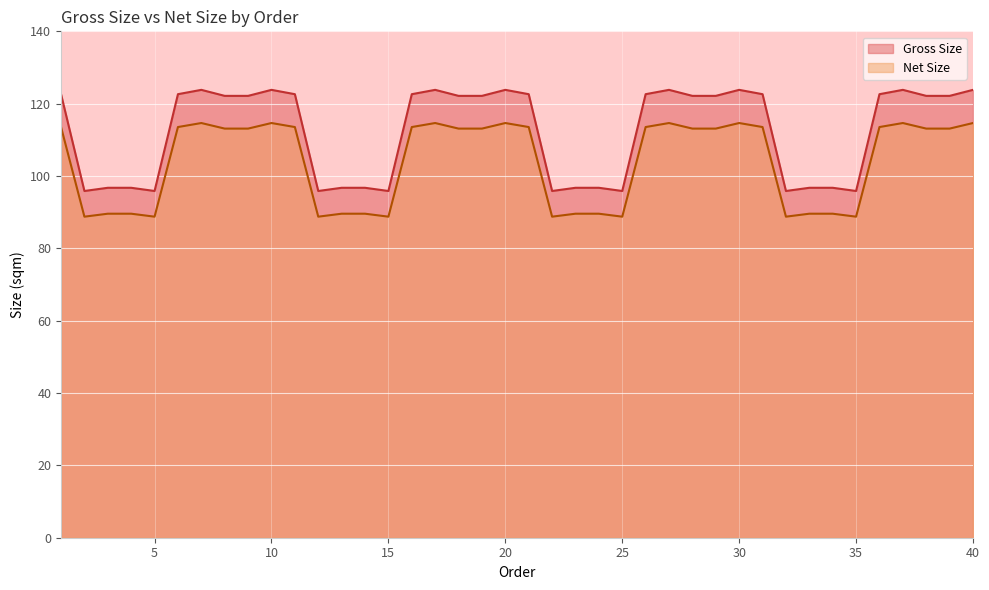

True or false: Gross Size has more than 1 points higher than both neighbors.

True